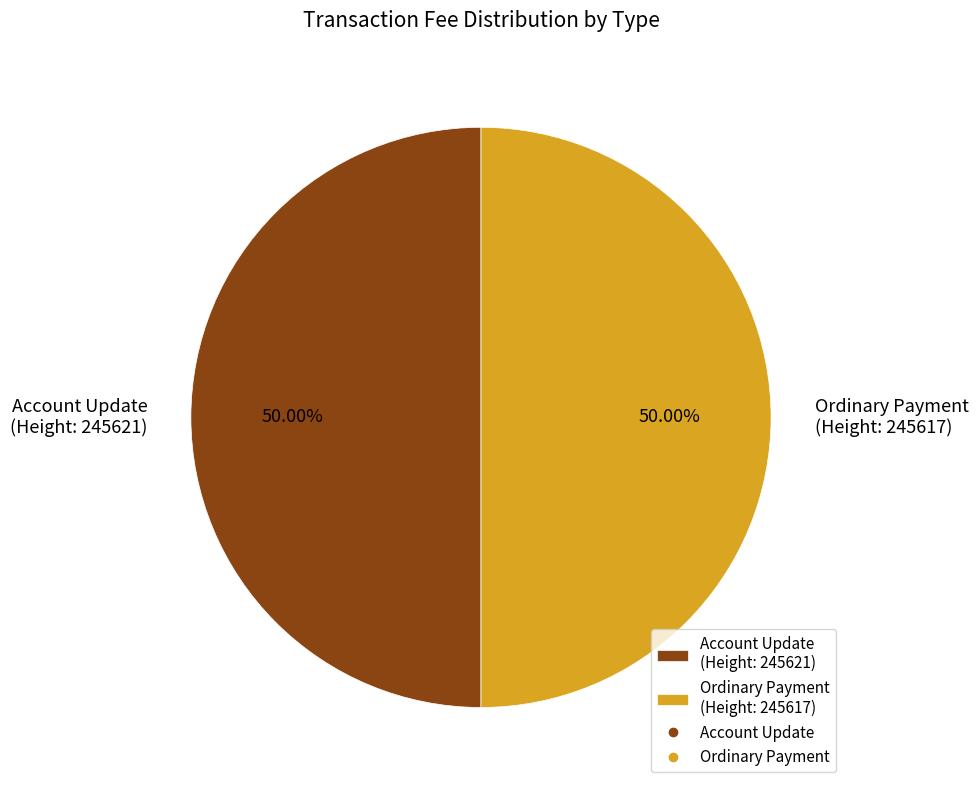

Approximately how many times larger is the value at Account Update (Height: 245621) compared to Ordinary Payment (Height: 245617)?

1.0